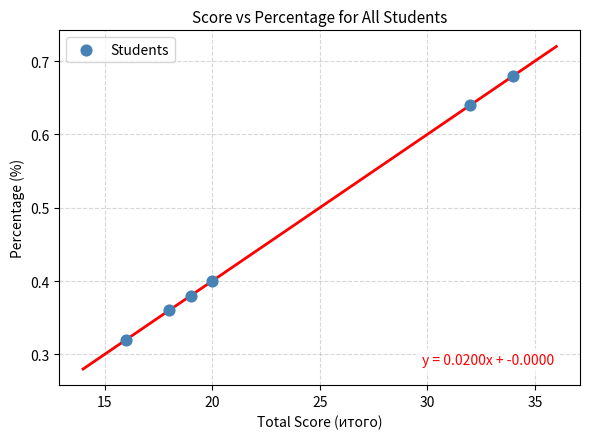

What is the range of X values (max minus min)?

18.0